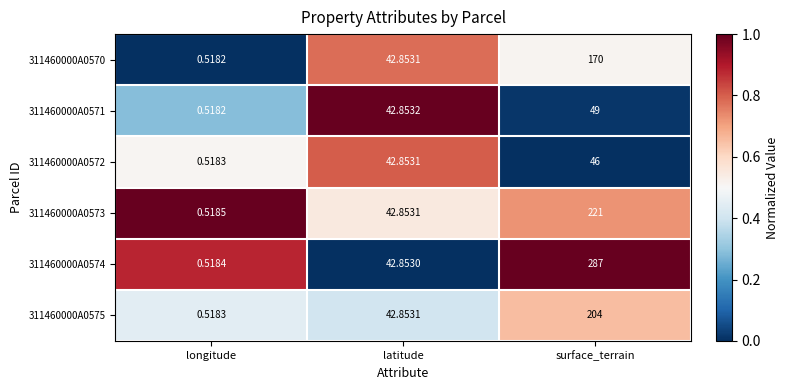

Is the value of 311460000A0570 at longitude greater than the value of 311460000A0572 at longitude?

No